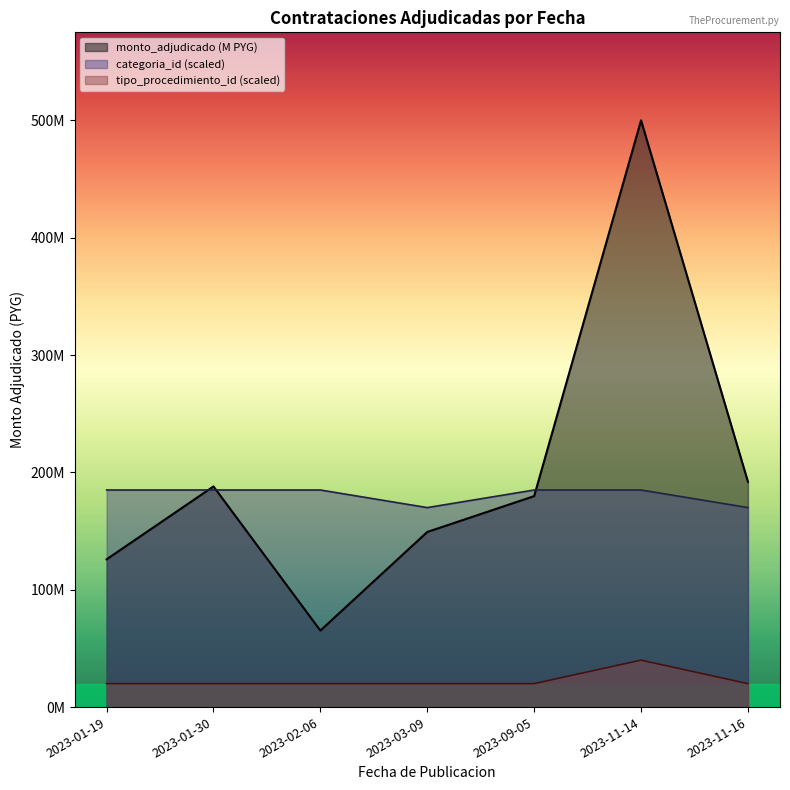

What position from the left is 2023-11-14?

6